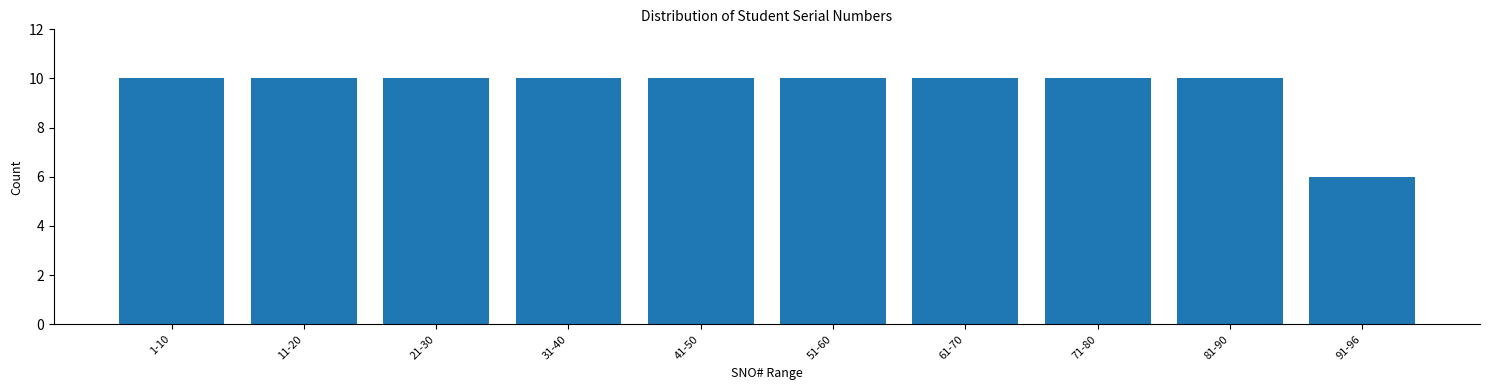

Reading left to right, extract all data points from this chart.

10	10	10	10	10	10	10	10	10	6